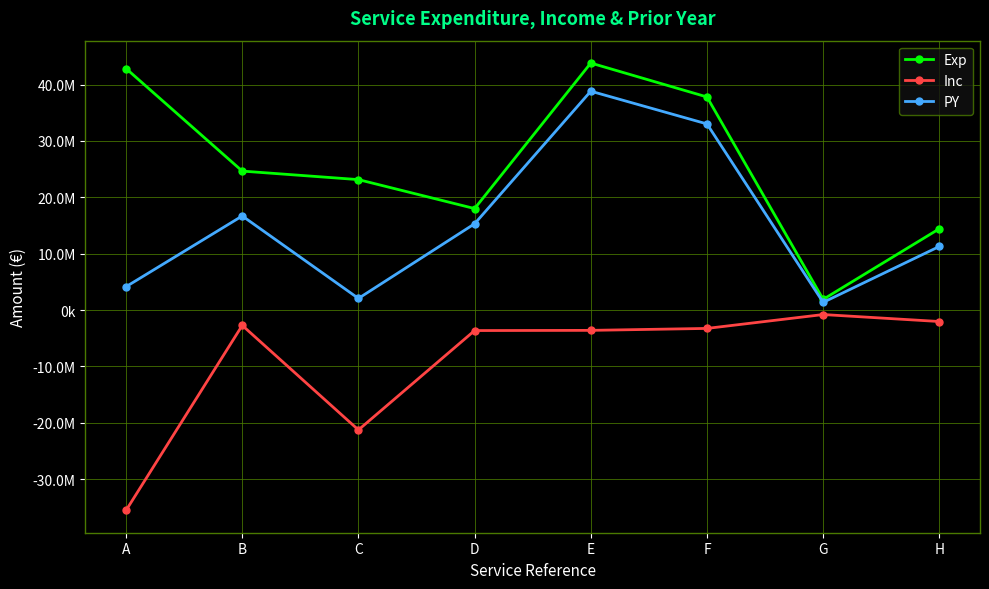

What is the sum of the Inc values at D and A?

-39176700